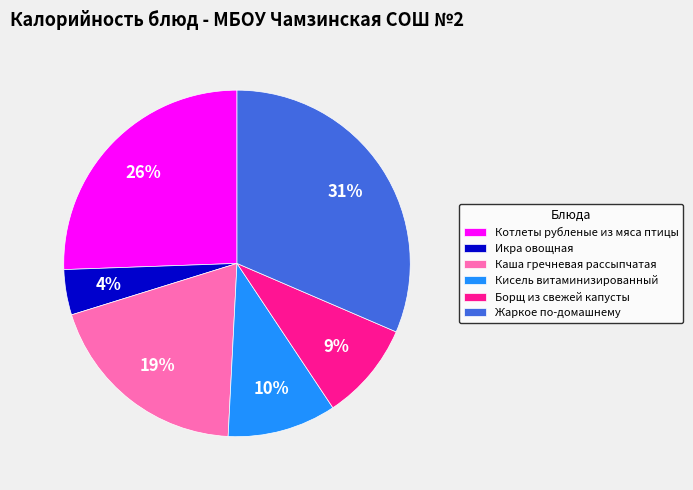

Do Икра овощная and Каша гречневая рассыпчатая together represent more than half of the pie?

No